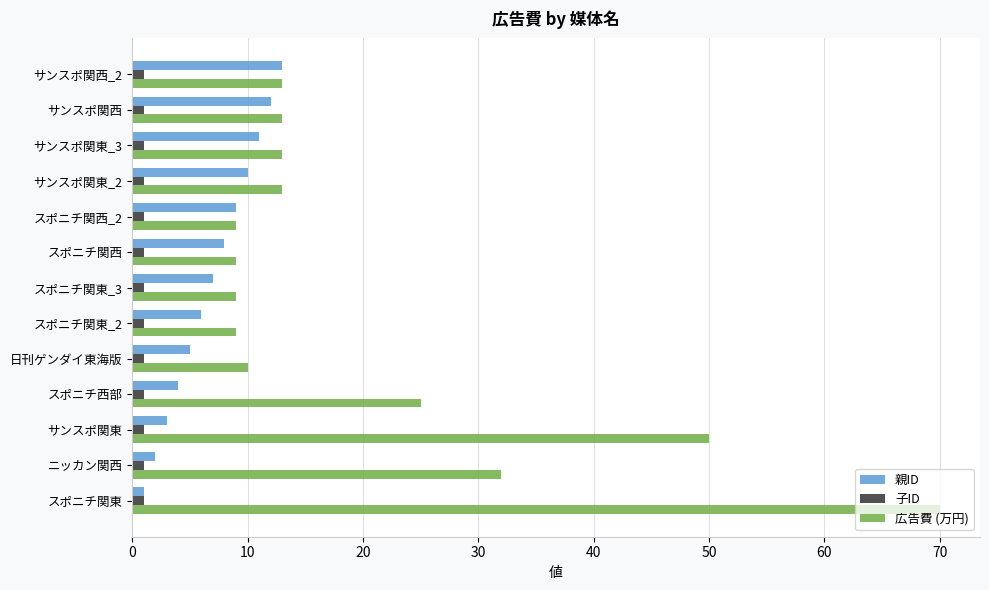

At which label is 広告費 (万円) closest to 39?

ニッカン関西